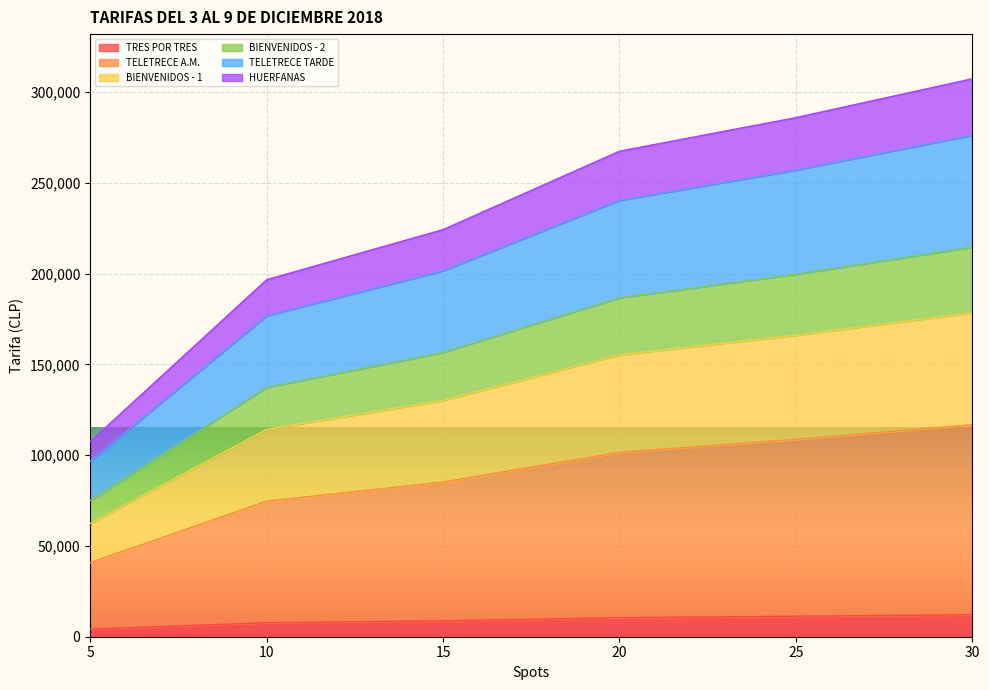

How many lines are shown in the chart?

6